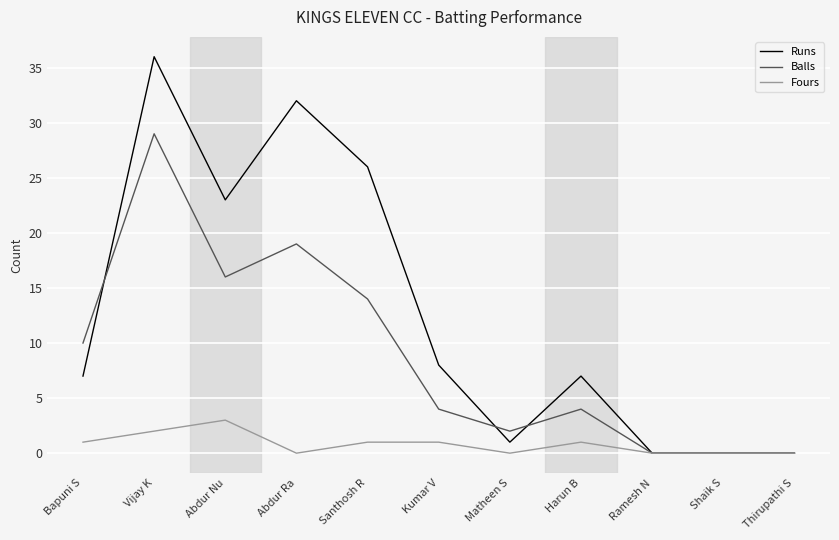

True or false: Balls has more than 2 interior local peaks.

True